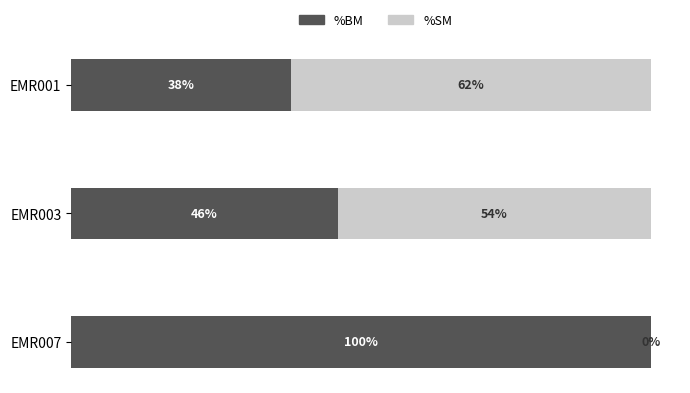

Which category has the highest value in the %BM series?

EMR007